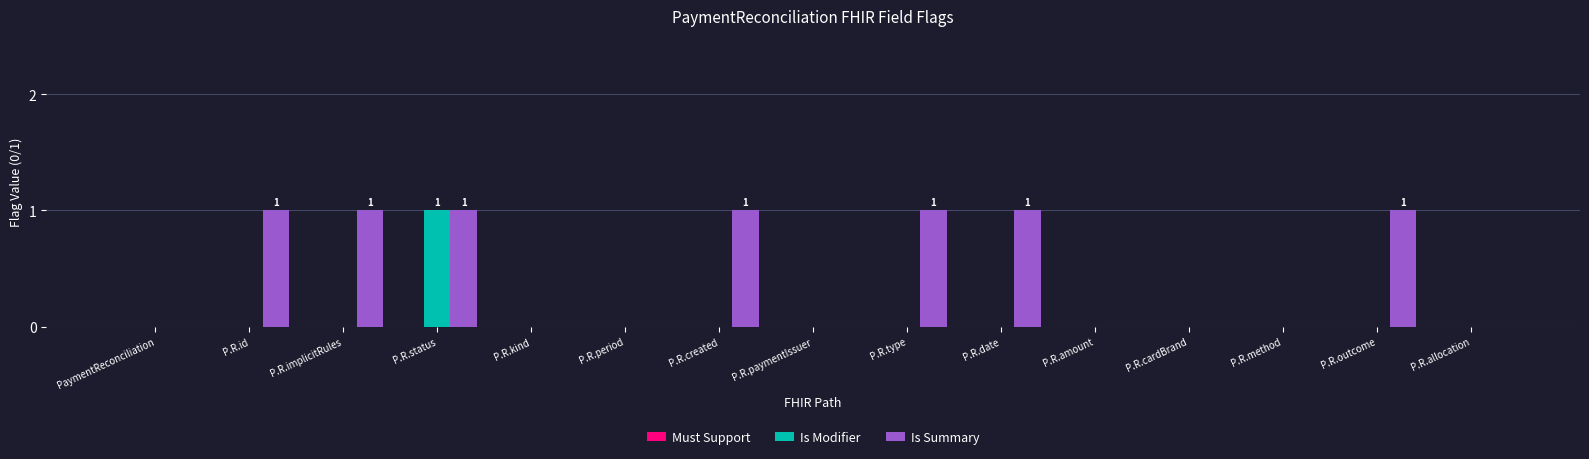

At which category is the sum across all series the highest?

P.R.status